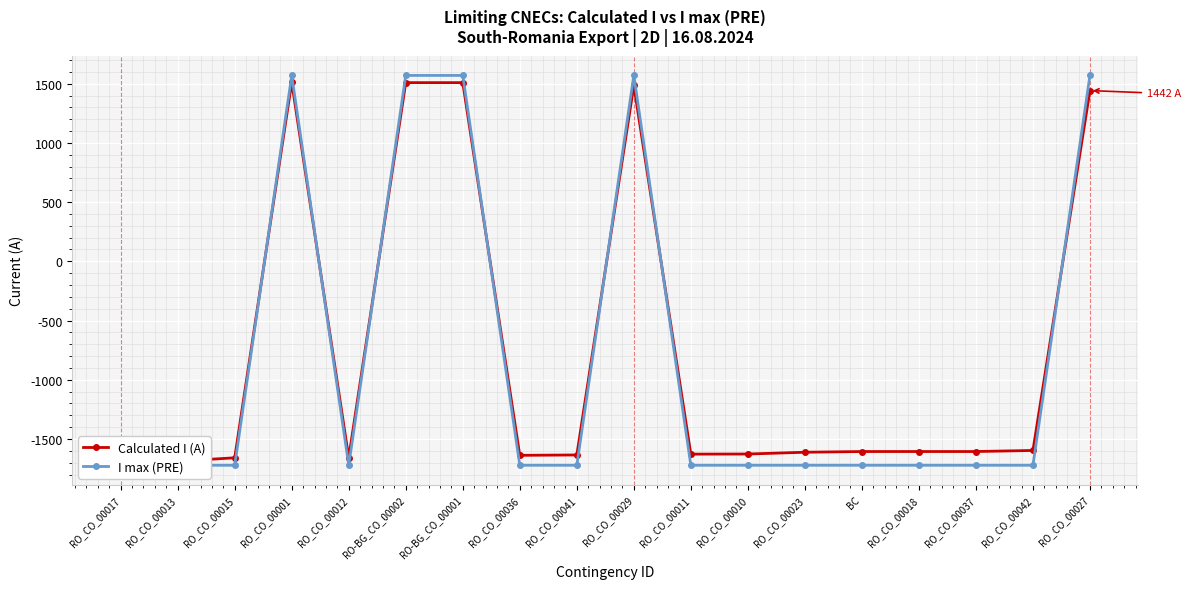

Rank the categories by Calculated I (A) value from lowest to highest.

RO_CO_00017, RO_CO_00013, RO_CO_00015, RO_CO_00012, RO_CO_00036, RO_CO_00041, RO_CO_00011, RO_CO_00010, RO_CO_00023, BC, RO_CO_00018, RO_CO_00037, RO_CO_00042, RO_CO_00027, RO_CO_00029, RO-BG_CO_00002, RO-BG_CO_00001, RO_CO_00001